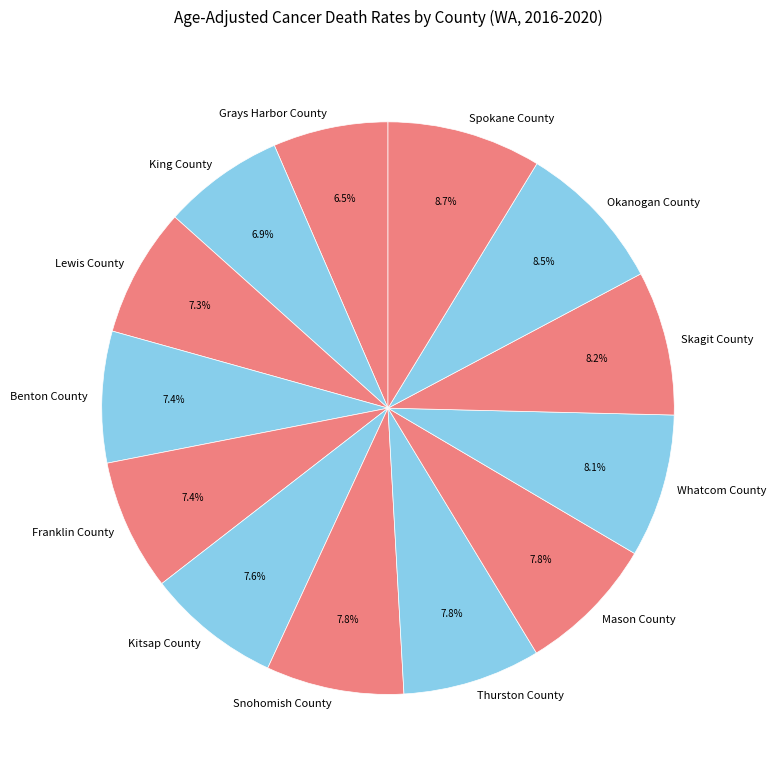

Is Spokane County the majority of the pie?

No